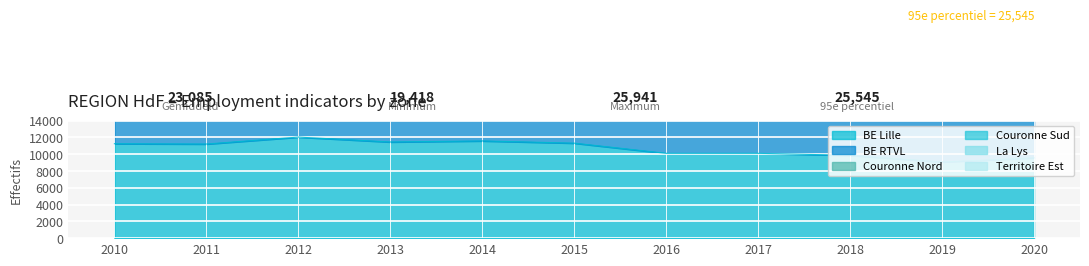

Is it true that BE Lille equals 12595 at 2019?

False